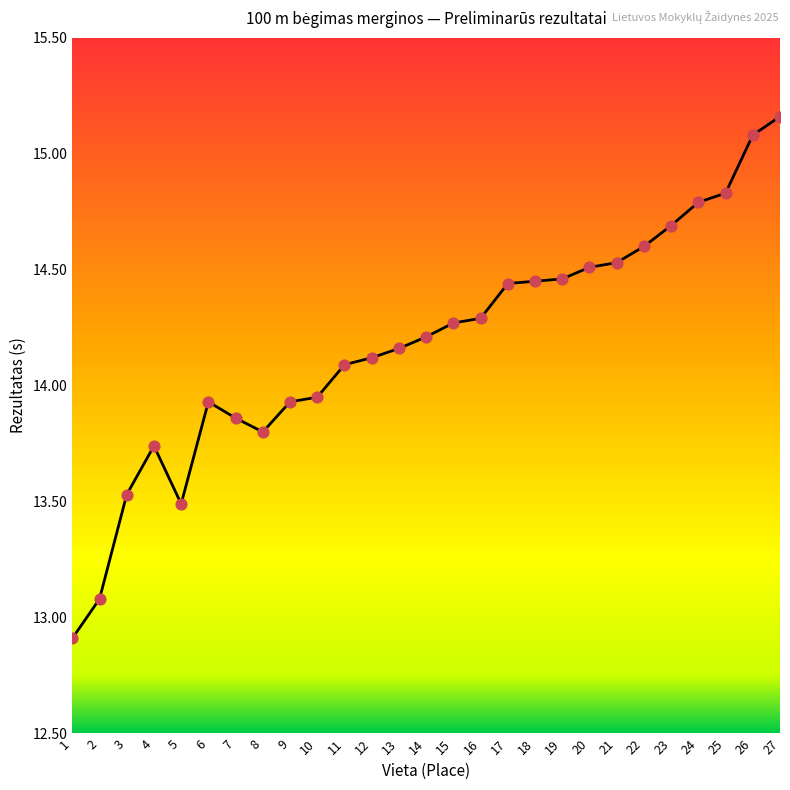

Which has a higher value, 4 or 23?

23